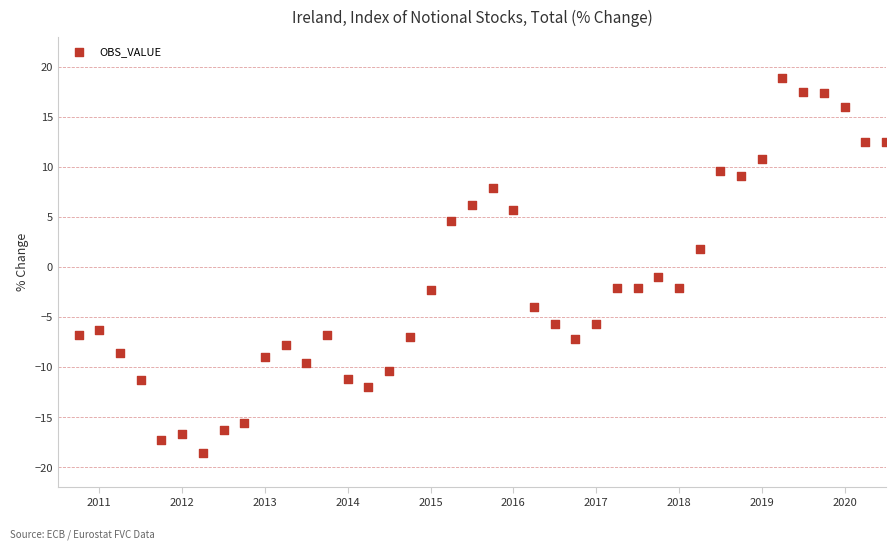

What is the range of X values (max minus min)?

9.8